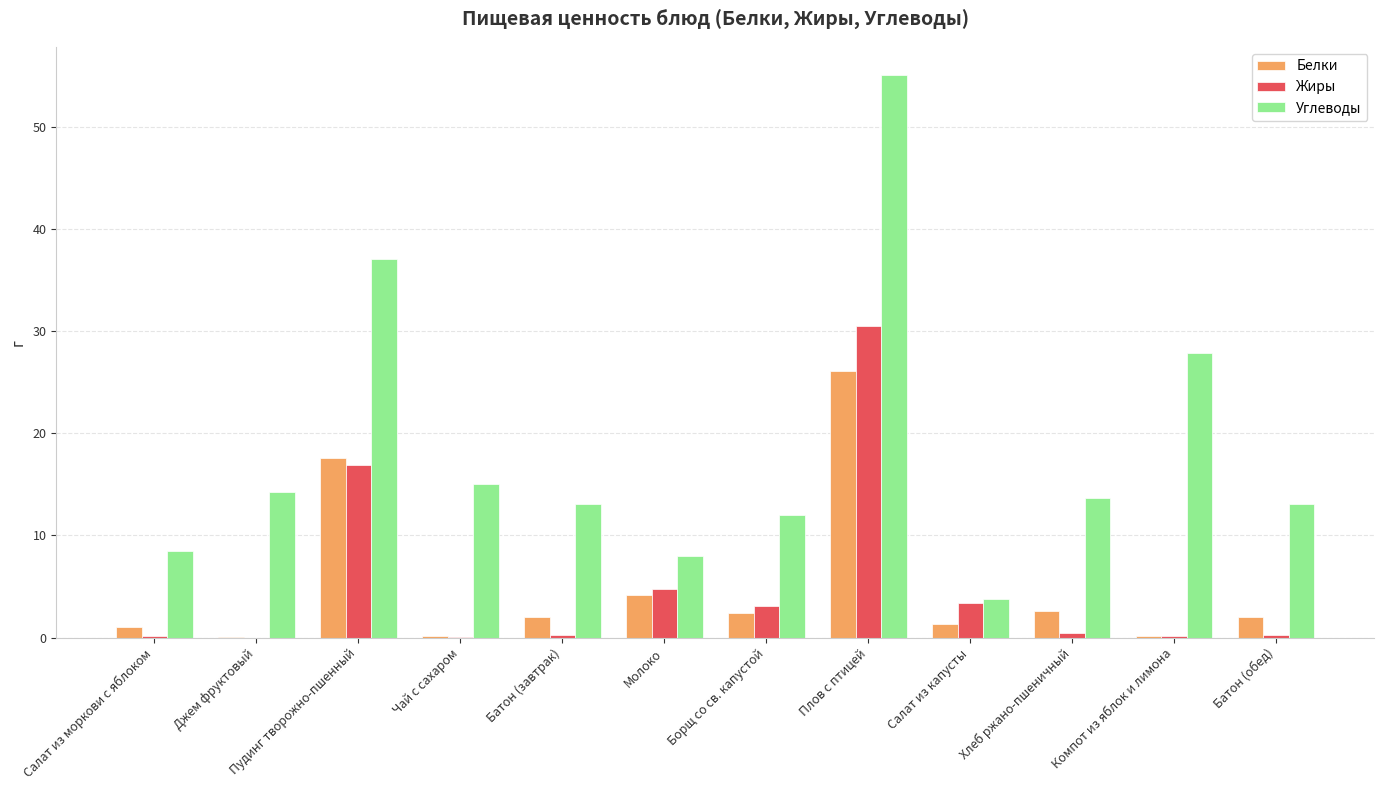

What is the total value across all series at Молоко?

17.0